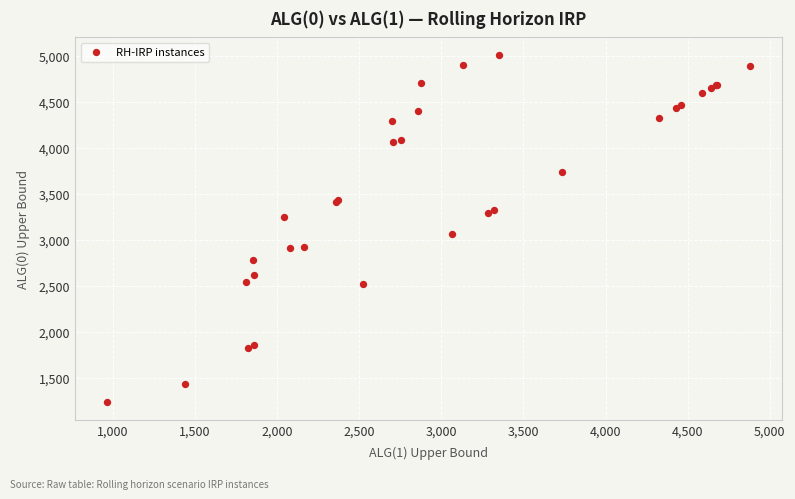

What Y value in the scatter plot is closest to 3124?

3065.8